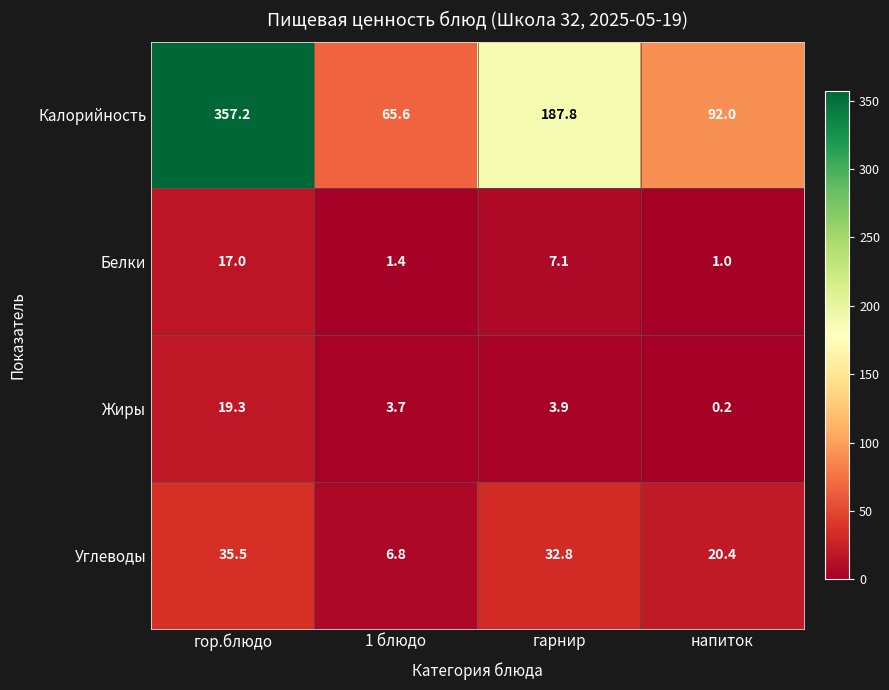

How many series are shown in this chart?

4